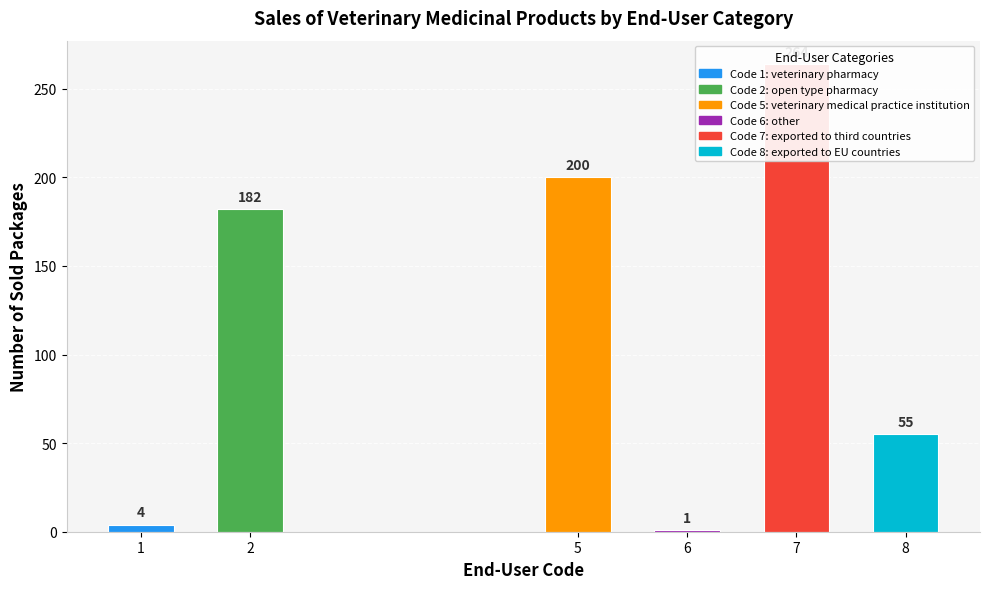

Which label corresponds to the smallest value in the chart?

6